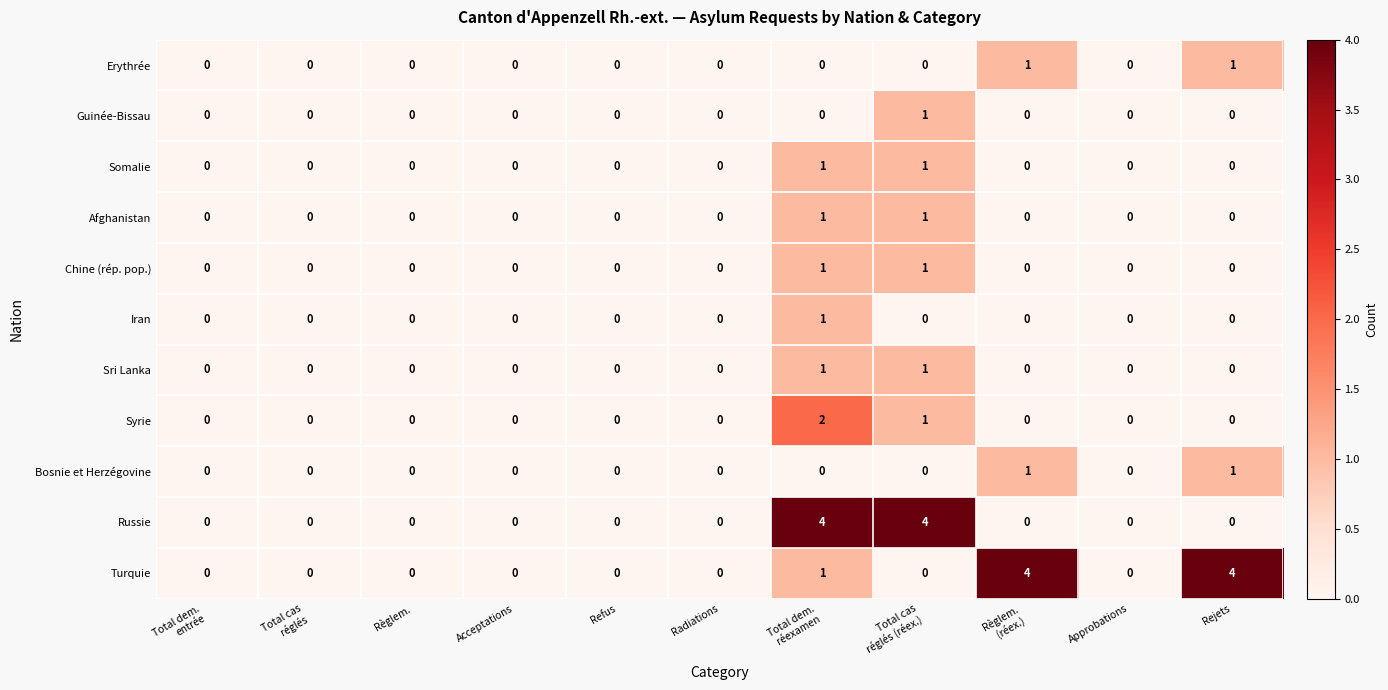

How many Sri Lanka values are between 0 and 1?

11